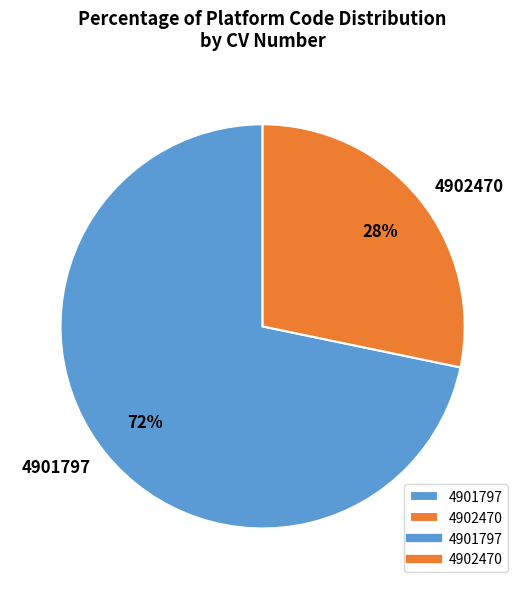

What is the smallest slice in the pie chart?

4902470